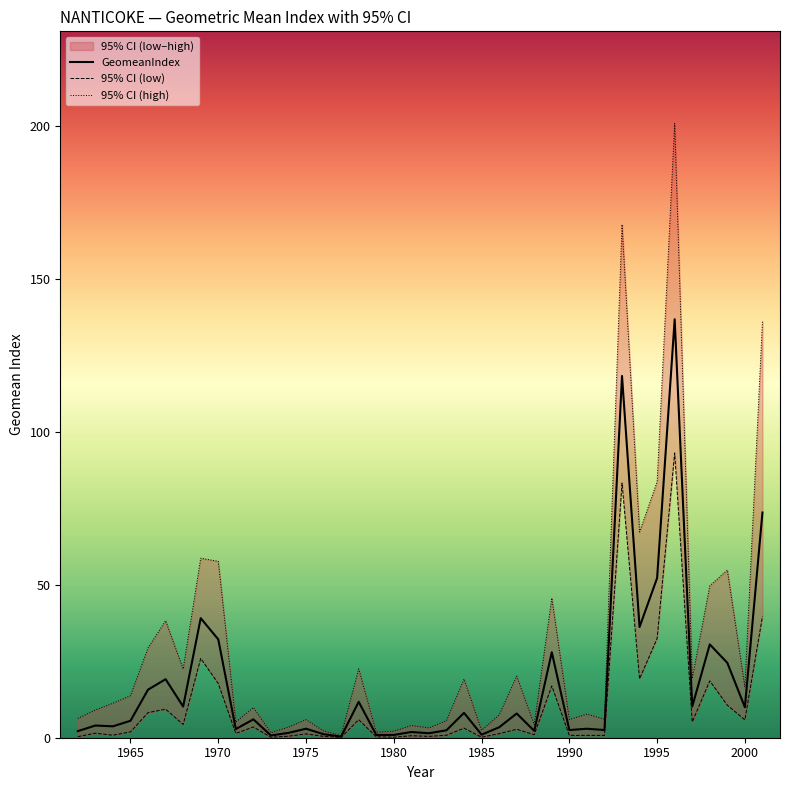

How many lines are shown in the chart?

3